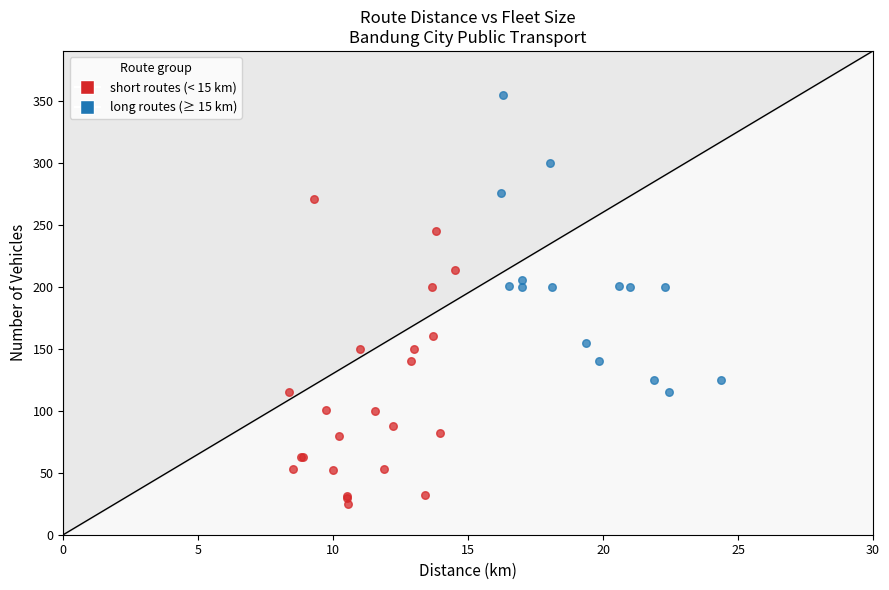

Which series contains the highest Y value?

long routes (≥ 15 km)